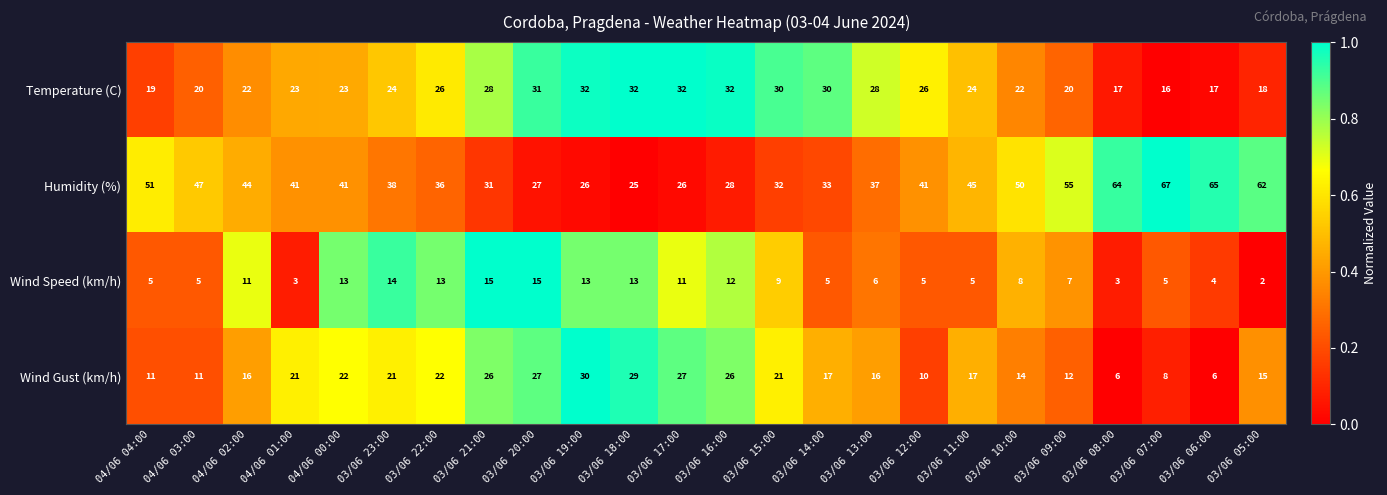

At which label does Wind Speed (km/h) first exceed 8?

04/06 02:00